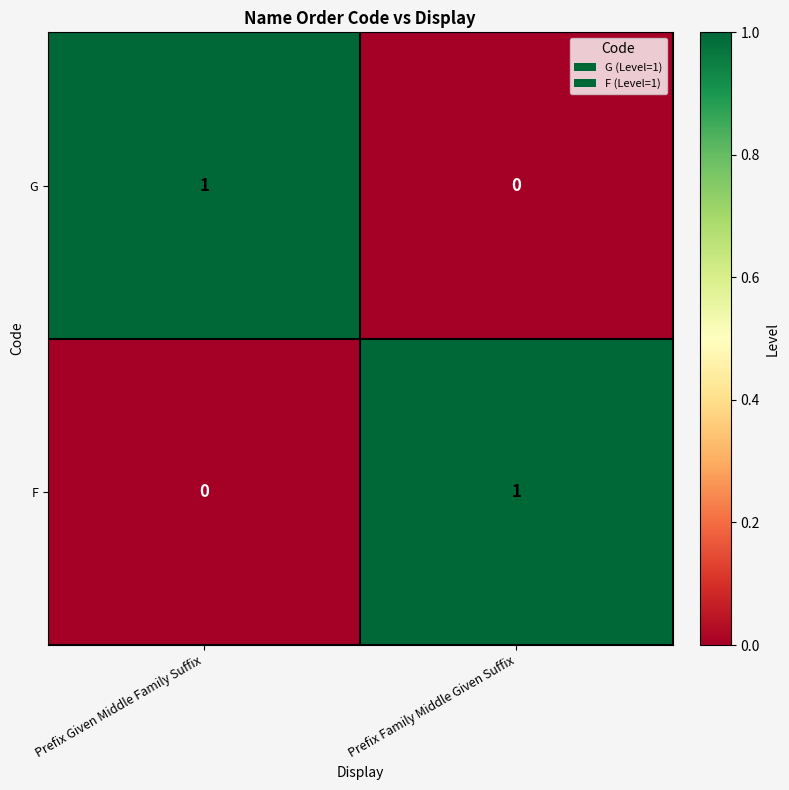

At which label is F closest to 0?

Prefix Given Middle Family Suffix